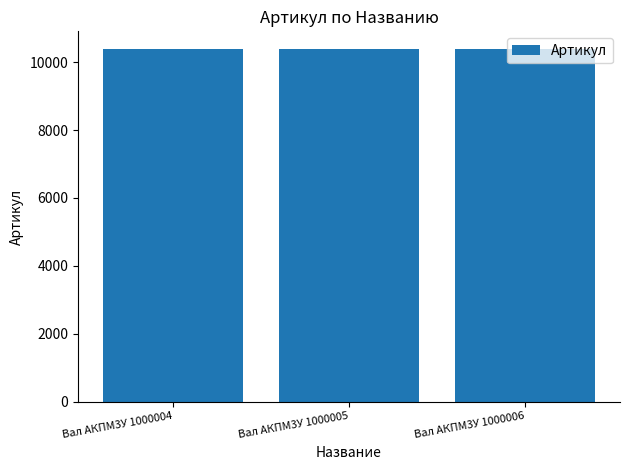

The value at Вал АКПМ3У 1000005 is 15052. True or false?

False